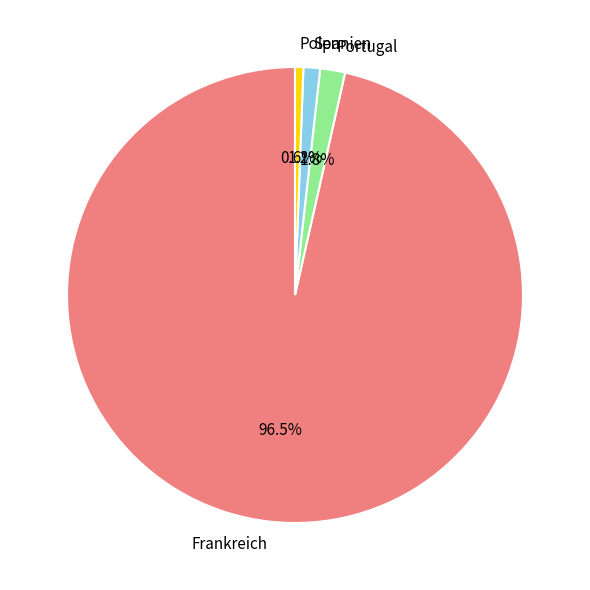

Which slice represents more than half of the pie?

Frankreich